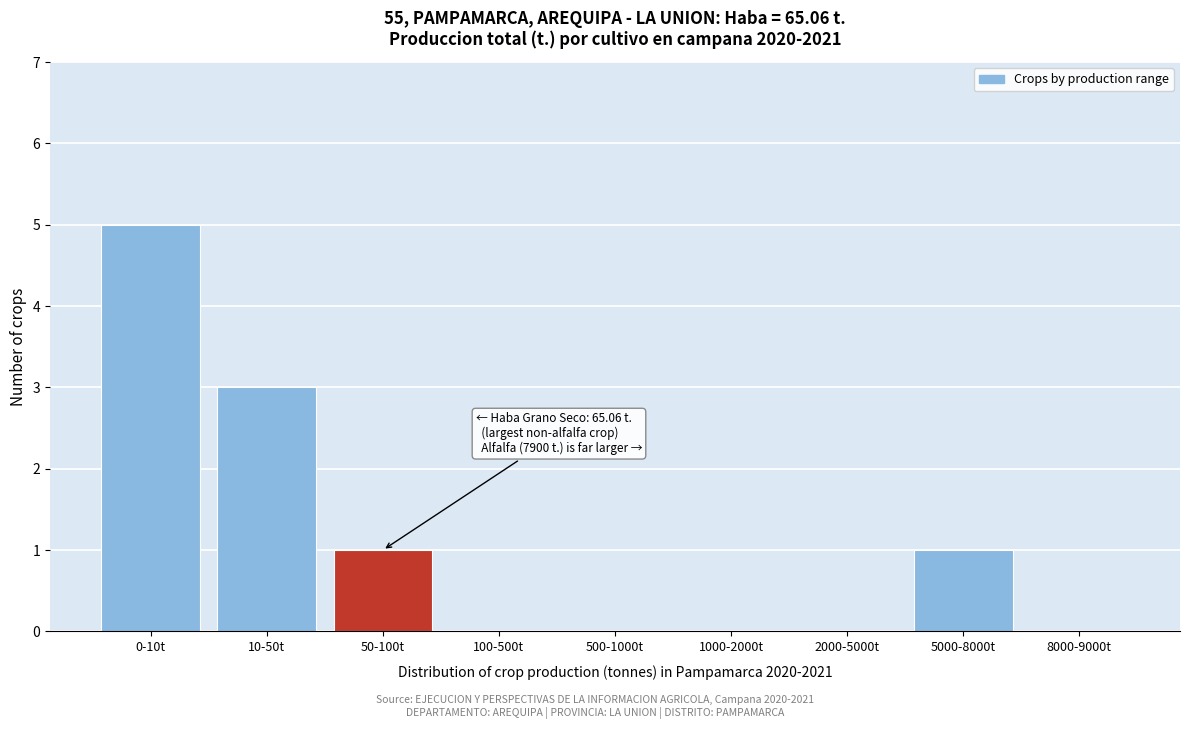

Reading left to right, transcribe all the data shown in this chart.

0-10t=5	10-50t=3	50-100t=1	100-500t=0	500-1000t=0	1000-2000t=0	2000-5000t=0	5000-8000t=1	8000-9000t=0